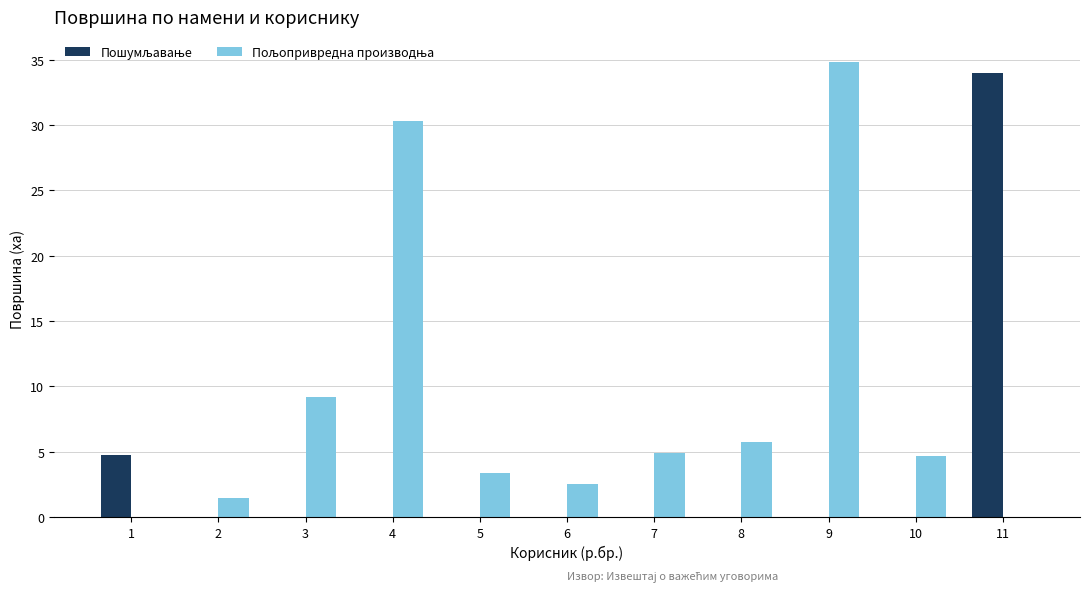

What is the total value across all series at 5?

3.3